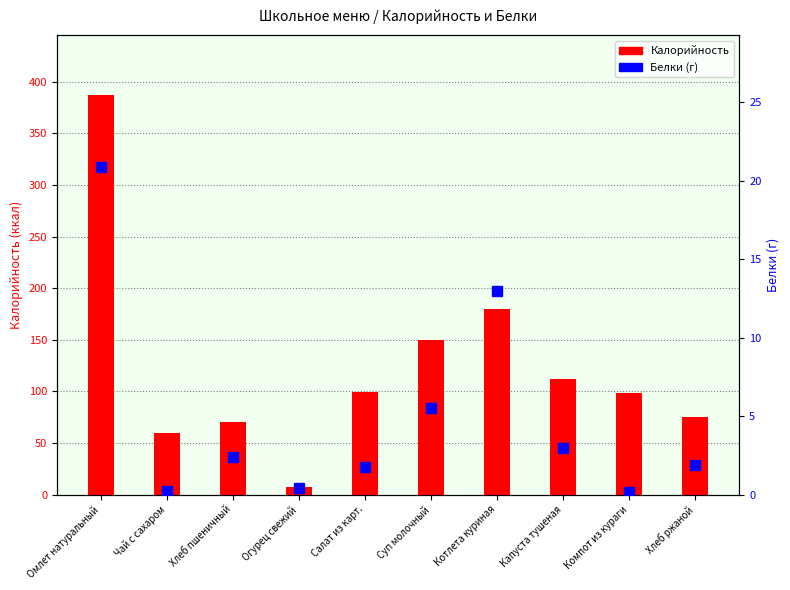

What is the average value of the Белки (г) series?

4.9